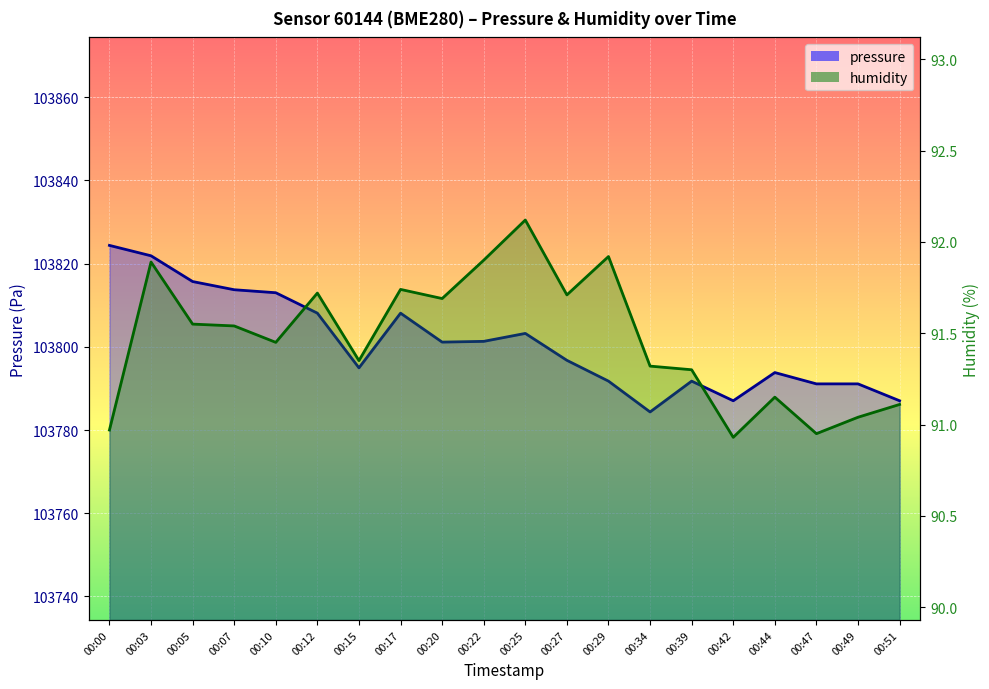

Which category has the highest value in the humidity (line) series?

00:25